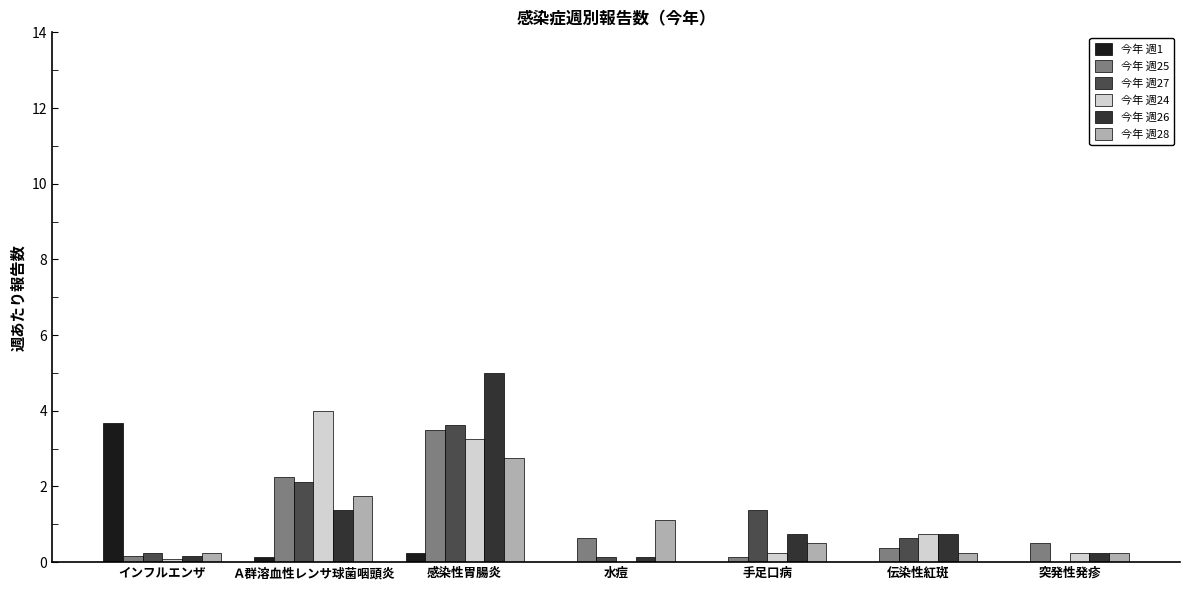

True or false: 今年 週25 has a value of 1.9 at 感染性胃腸炎.

False